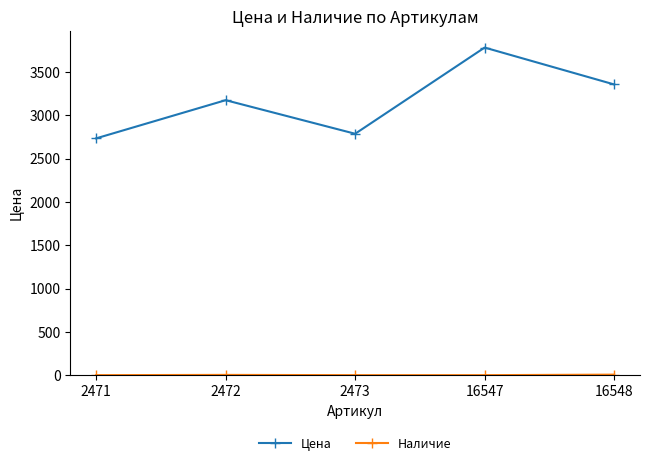

True or false: Цена has more than 2 points higher than both neighbors.

False